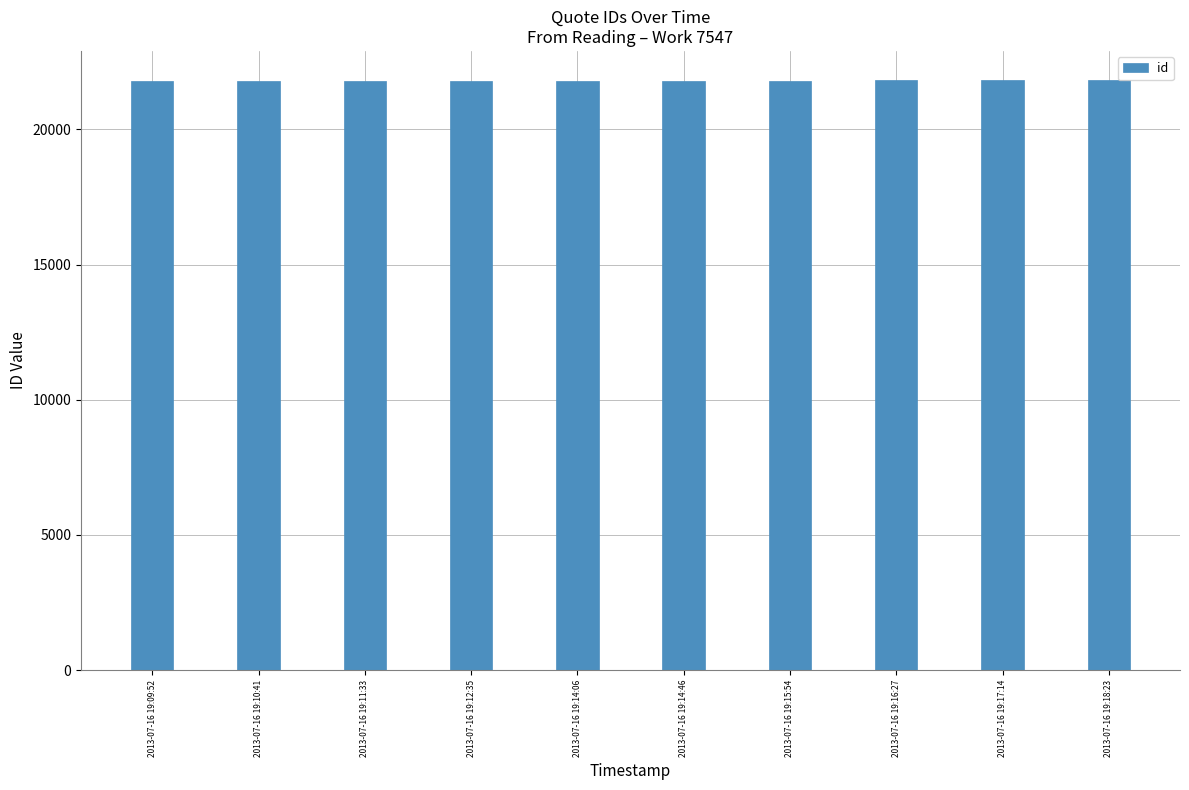

True or false: the data shows 21804 at 2013-07-16 19:16:27.

True